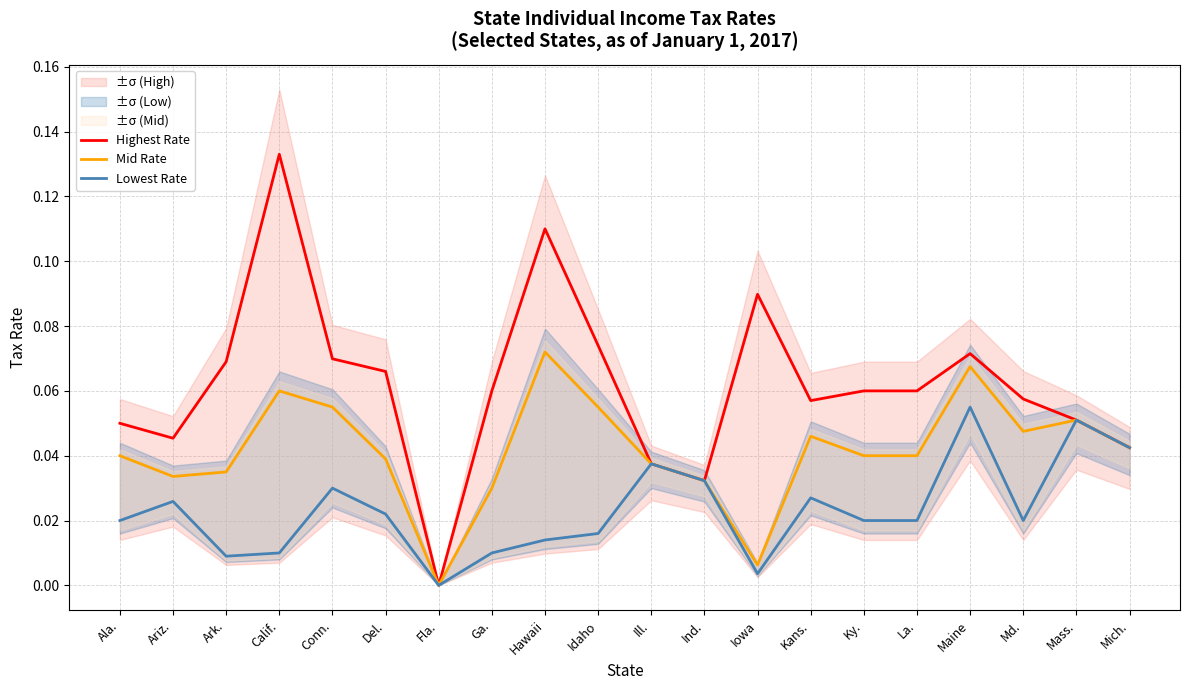

How many positive values does the Lowest Rate series have?

19